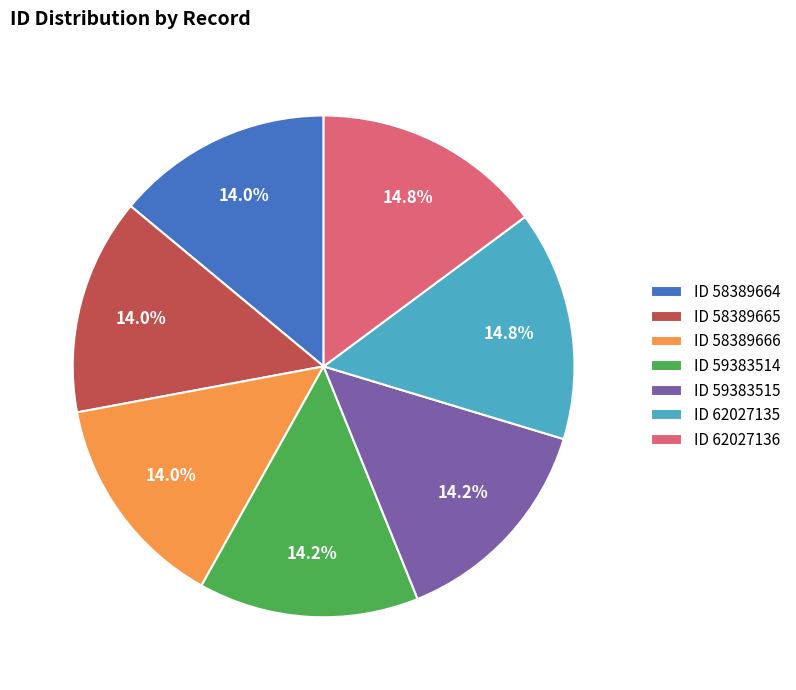

Does any single category account for the majority?

No